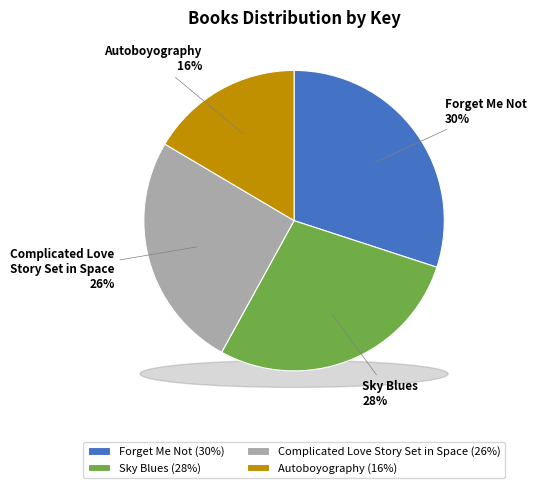

Which has a higher value, Complicated Love Story Set in Space or Sky Blues?

Sky Blues